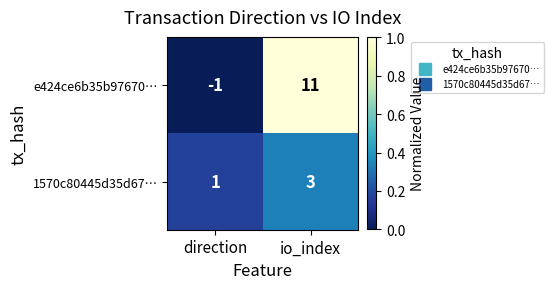

What is the spread (max minus min) of values at io_index?

8